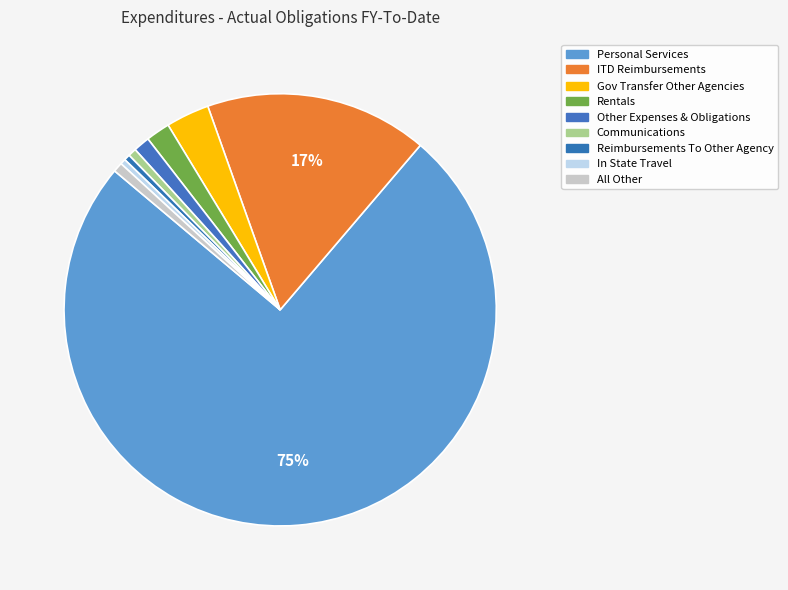

Is it true that Other Expenses & Obligations is 12% of the pie?

False